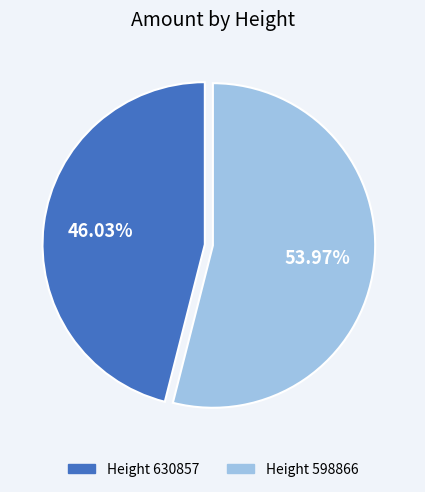

Does any single category account for the majority?

Yes